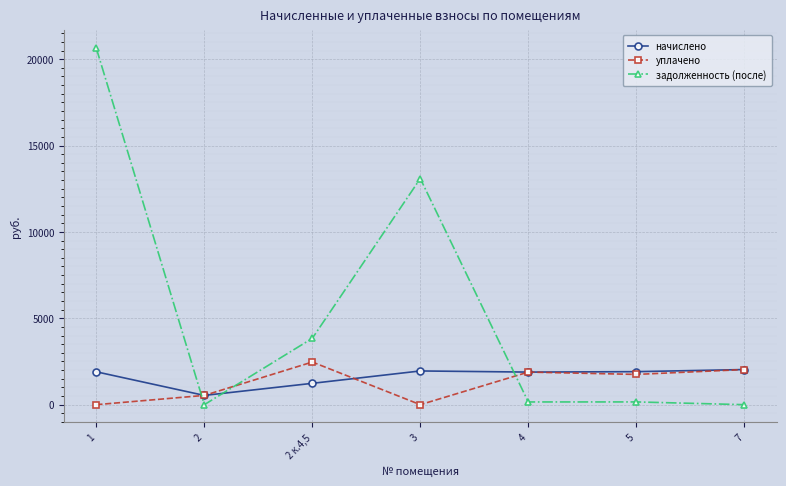

How many intersections are there between начислено and задолженность (после)?

3